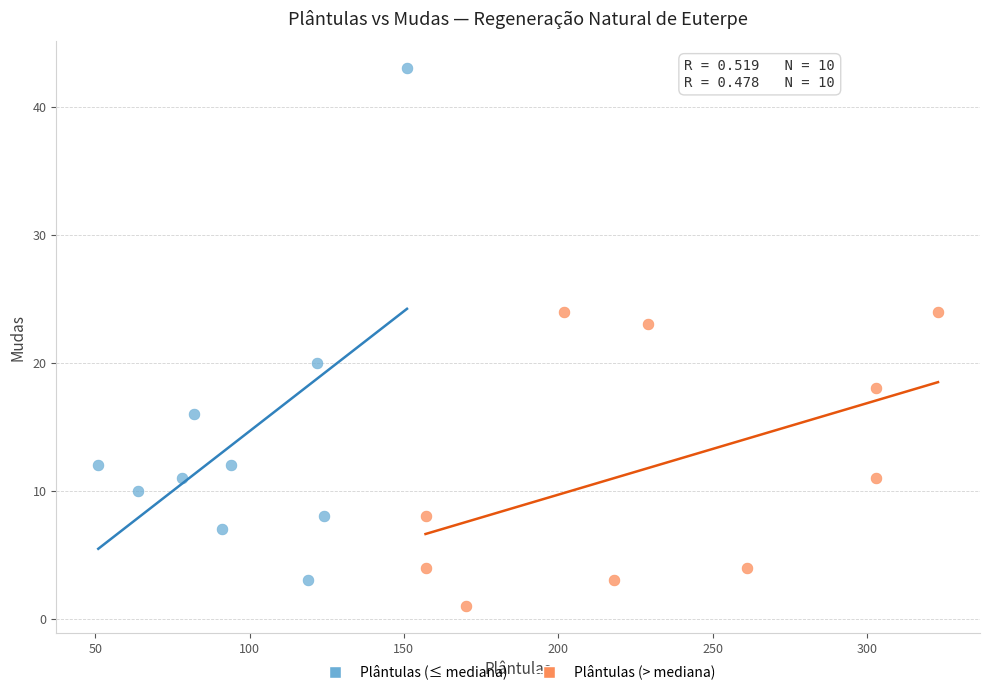

Which series reaches the maximum Y coordinate?

Plântulas (≤ mediana)